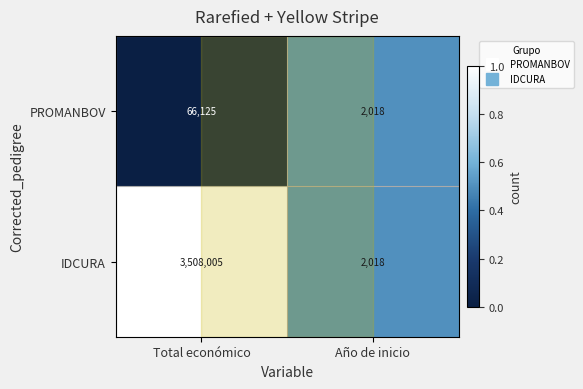

At which label is PROMANBOV closest to 34071?

Año de inicio